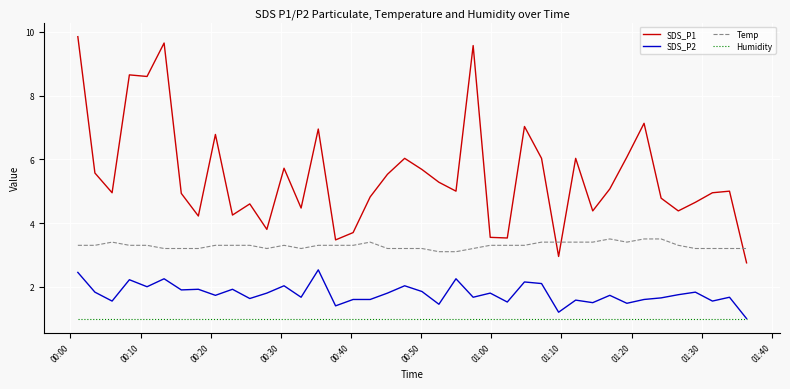

Which series has the largest total across all categories?

SDS_P1